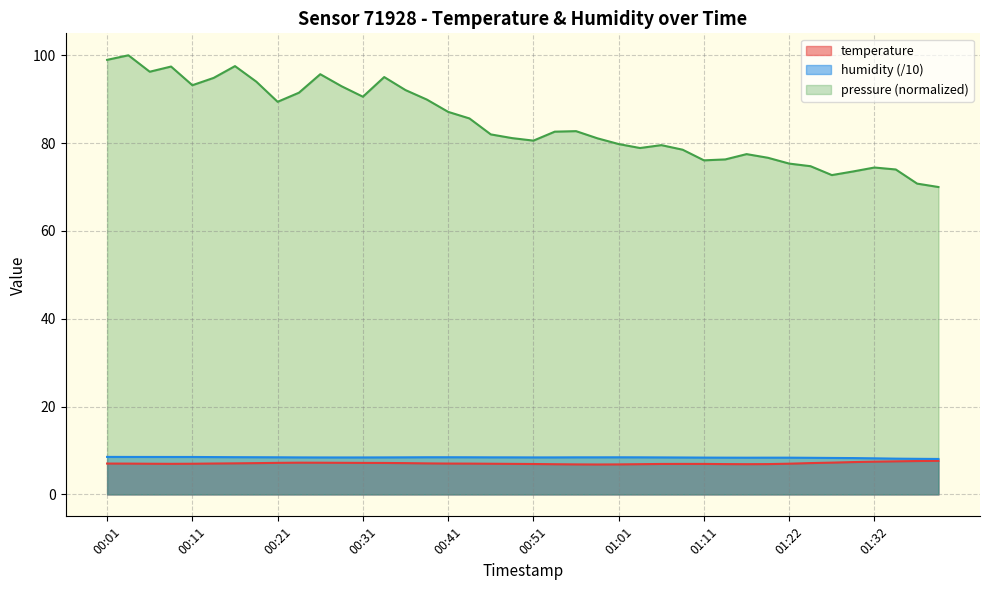

True or false: humidity has a value of 8.1 at 01:39.

True